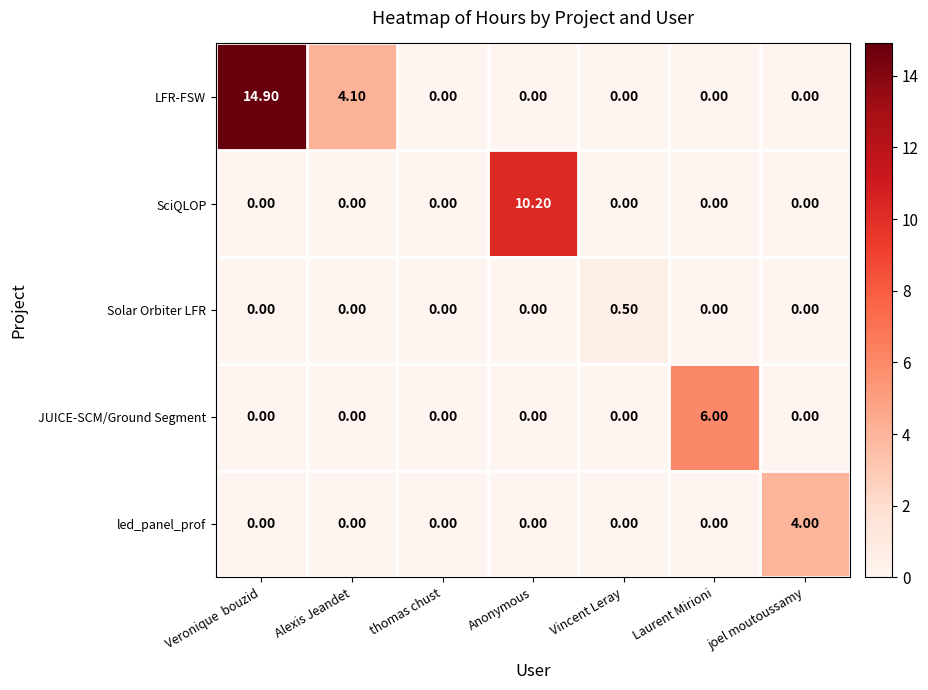

What is the spread (max minus min) of values at Alexis Jeandet?

4.1